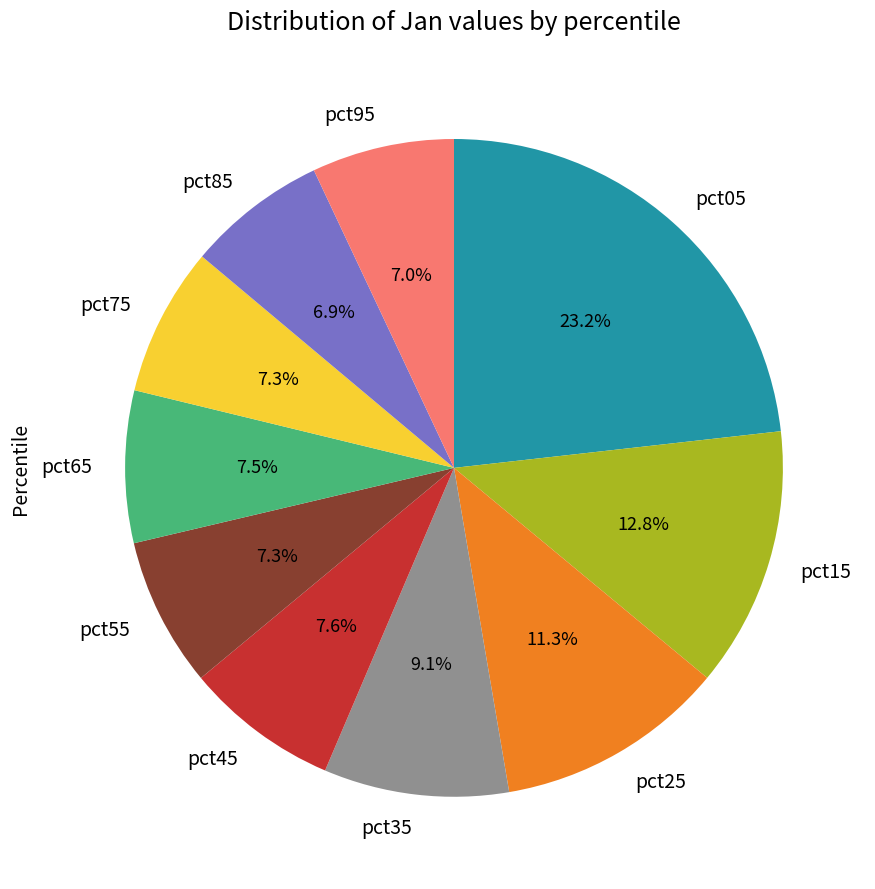

Combined, do pct45 and pct95 account for over 50%?

No